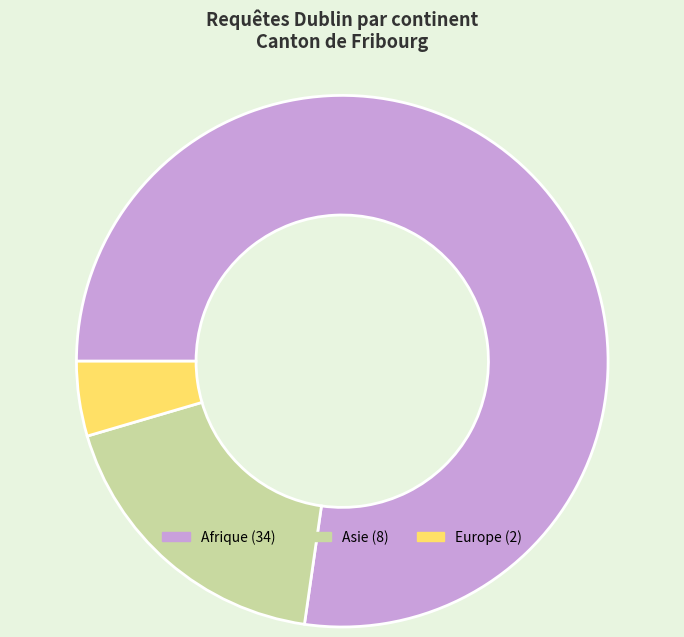

Is there any slice that represents more than half of the pie?

Yes